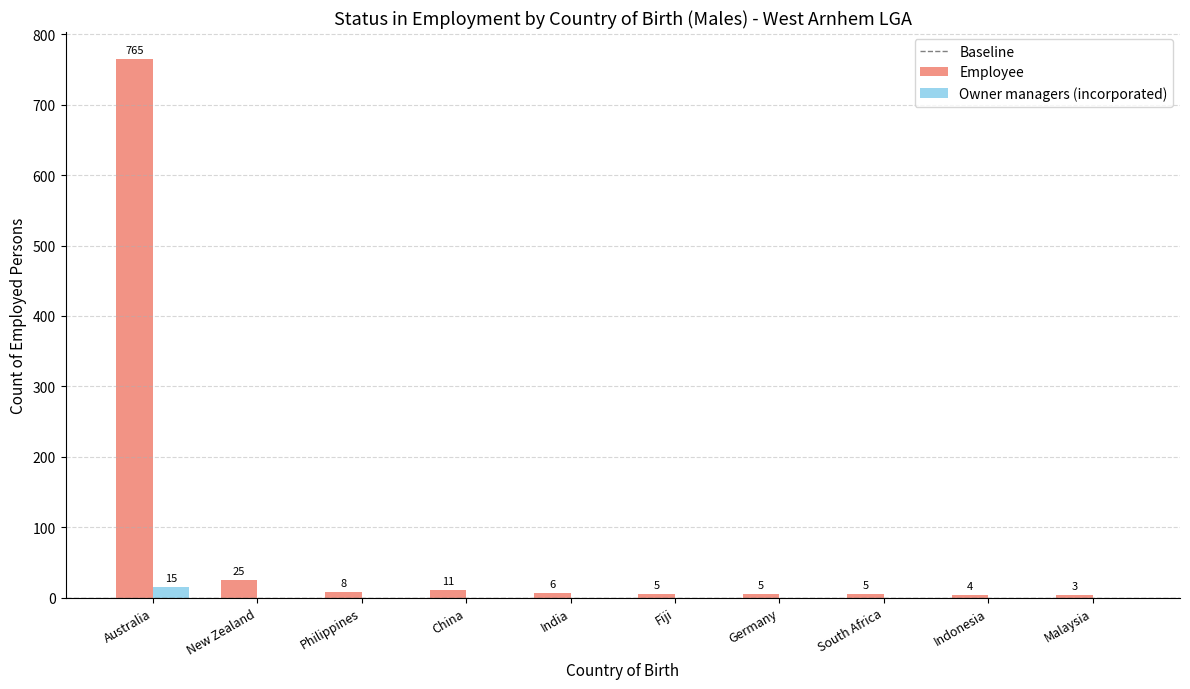

Reading left to right, transcribe all the data shown in this chart.

Employee: Australia=765	New Zealand=25	Philippines=8	China=11	India=6	Fiji=5	Germany=5	South Africa=5	Indonesia=4	Malaysia=3
Owner managers (incorporated): Australia=15	New Zealand=0	Philippines=0	China=0	India=0	Fiji=0	Germany=0	South Africa=0	Indonesia=0	Malaysia=0